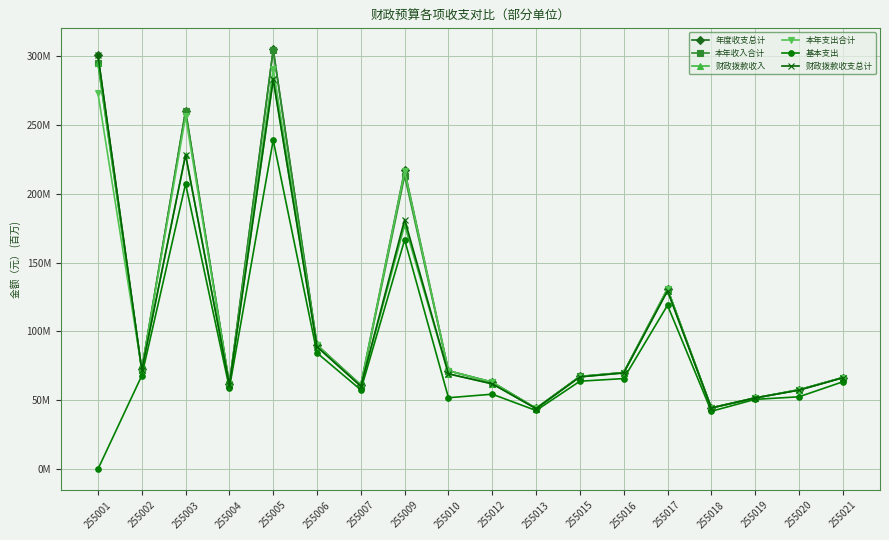

The value of 基本支出 at 255012 is 76.0. True or false?

False